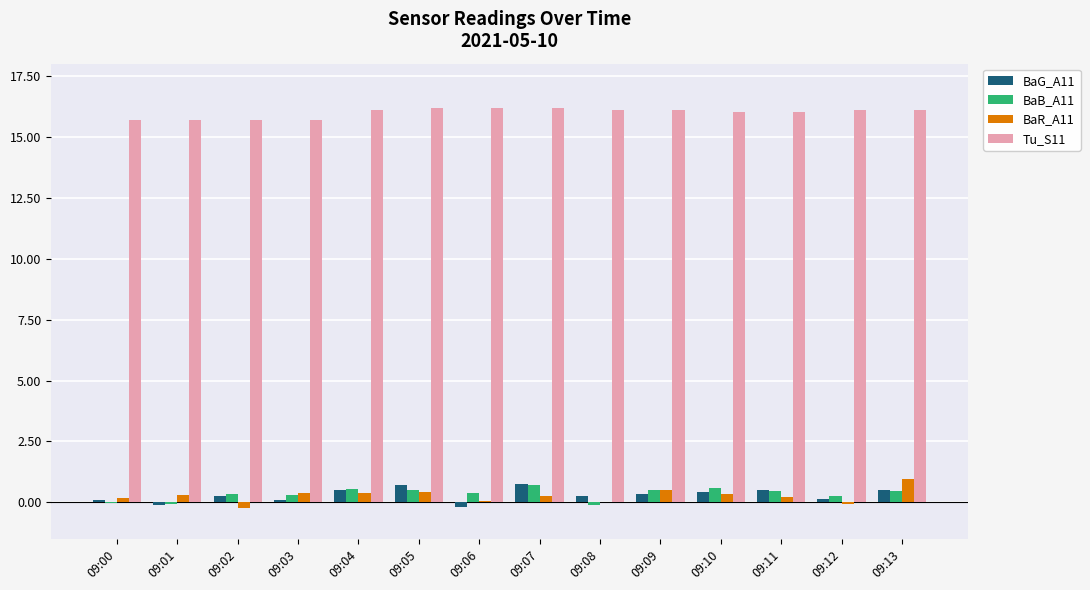

Is it true that Tu_S11 equals 16.2 at 09:06?

True